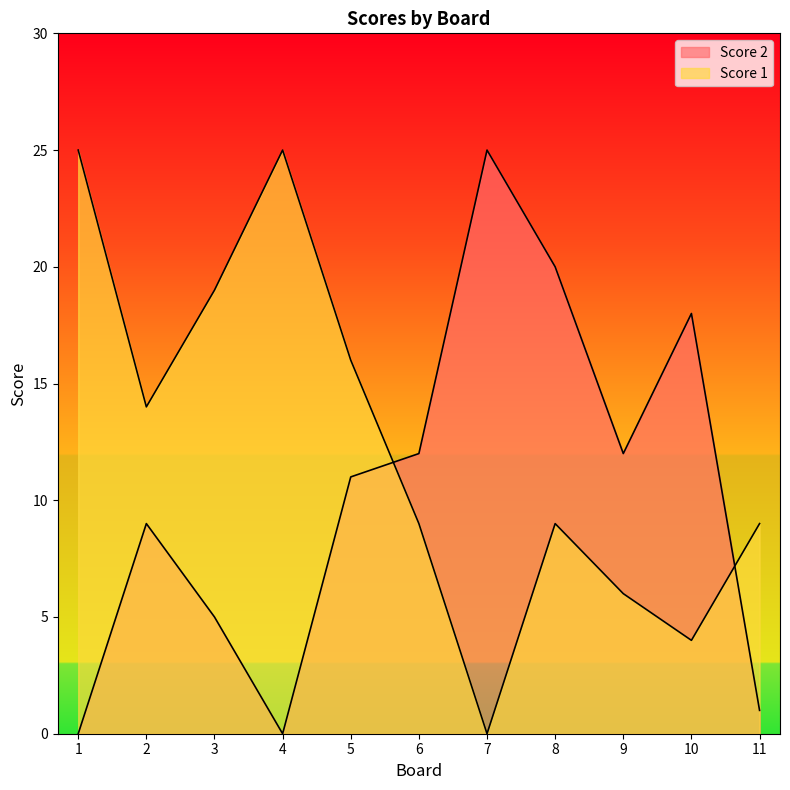

Where is Score 2 nearest to the value 12?

6